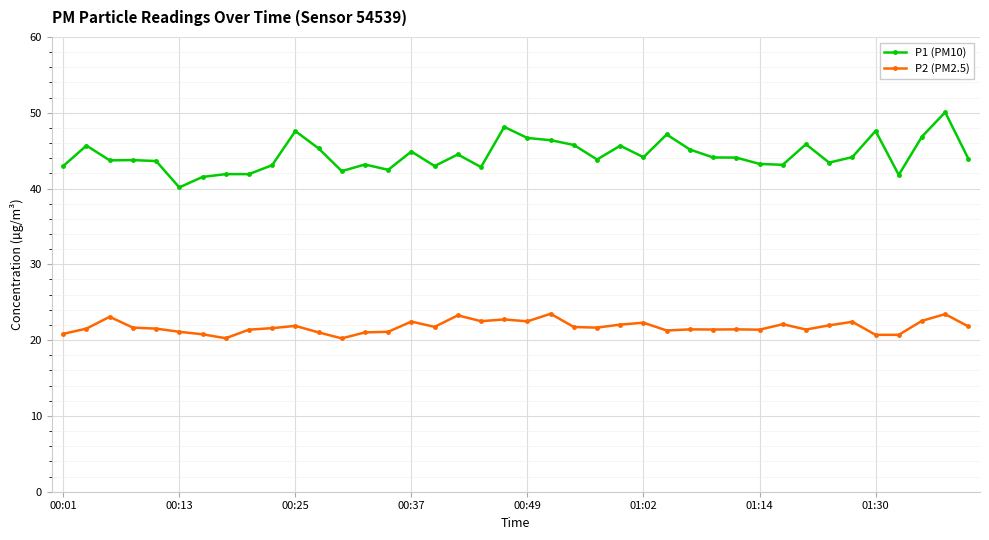

What is the minimum value for P2 (PM2.5)?

20.2